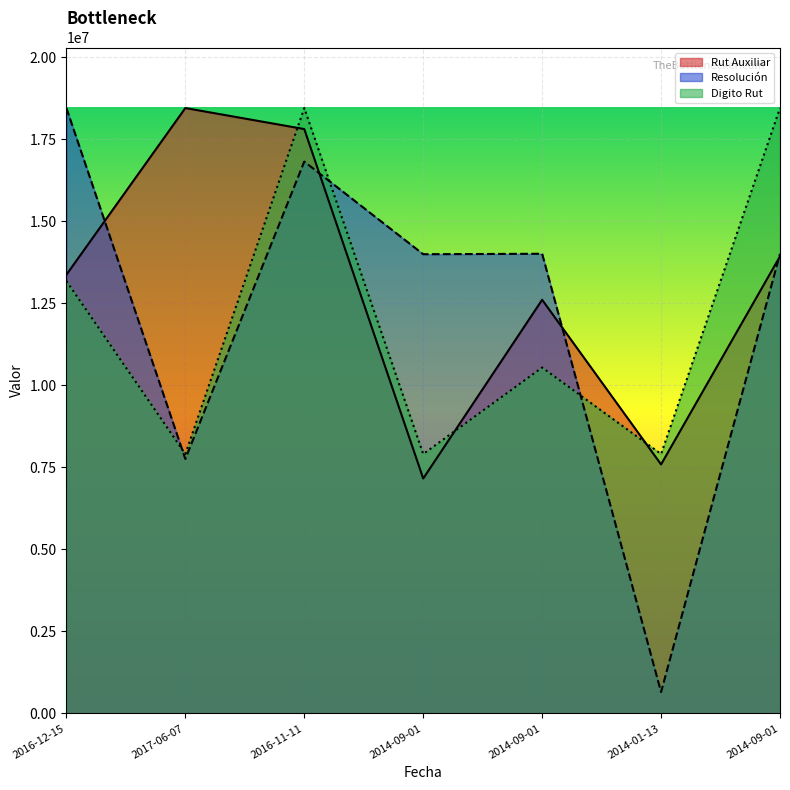

What is the label of the 4th point from the left?

2014-09-01